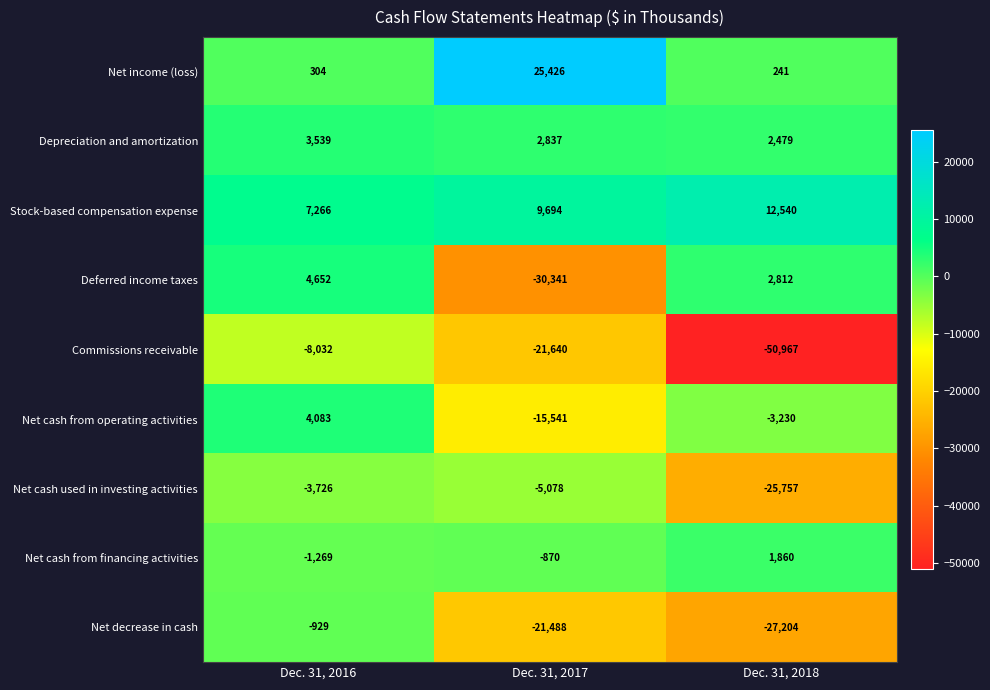

How many Commissions receivable values are between -50967 and -8032?

3